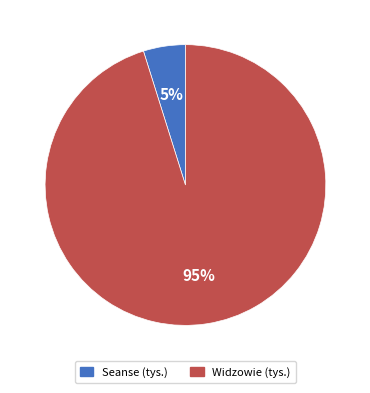

Is it true that Widzowie (tys.) is 95% of the pie?

True